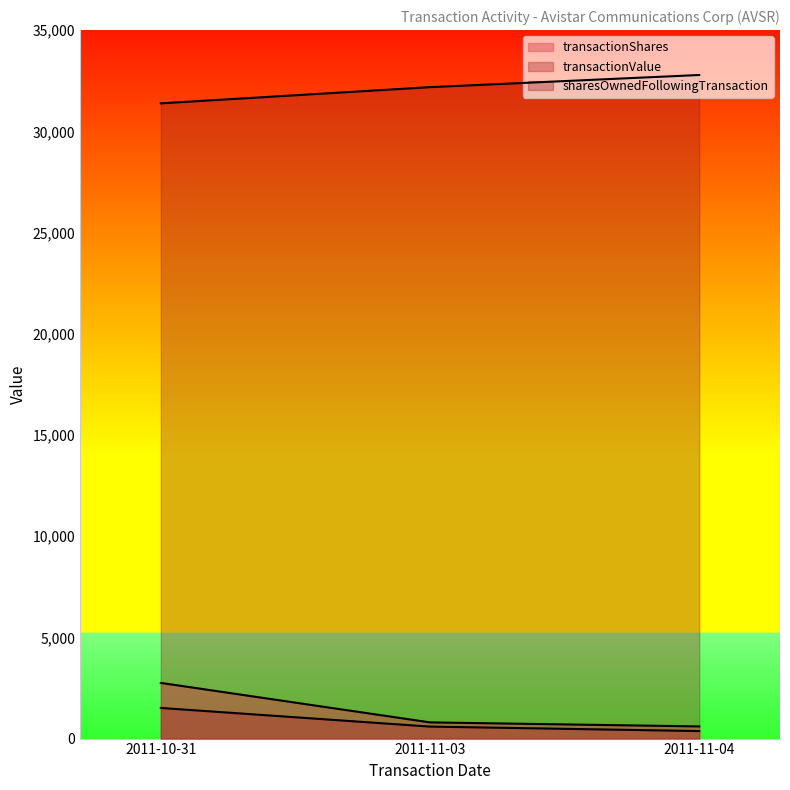

Which category has the highest value in the transactionValue series?

2011-10-31